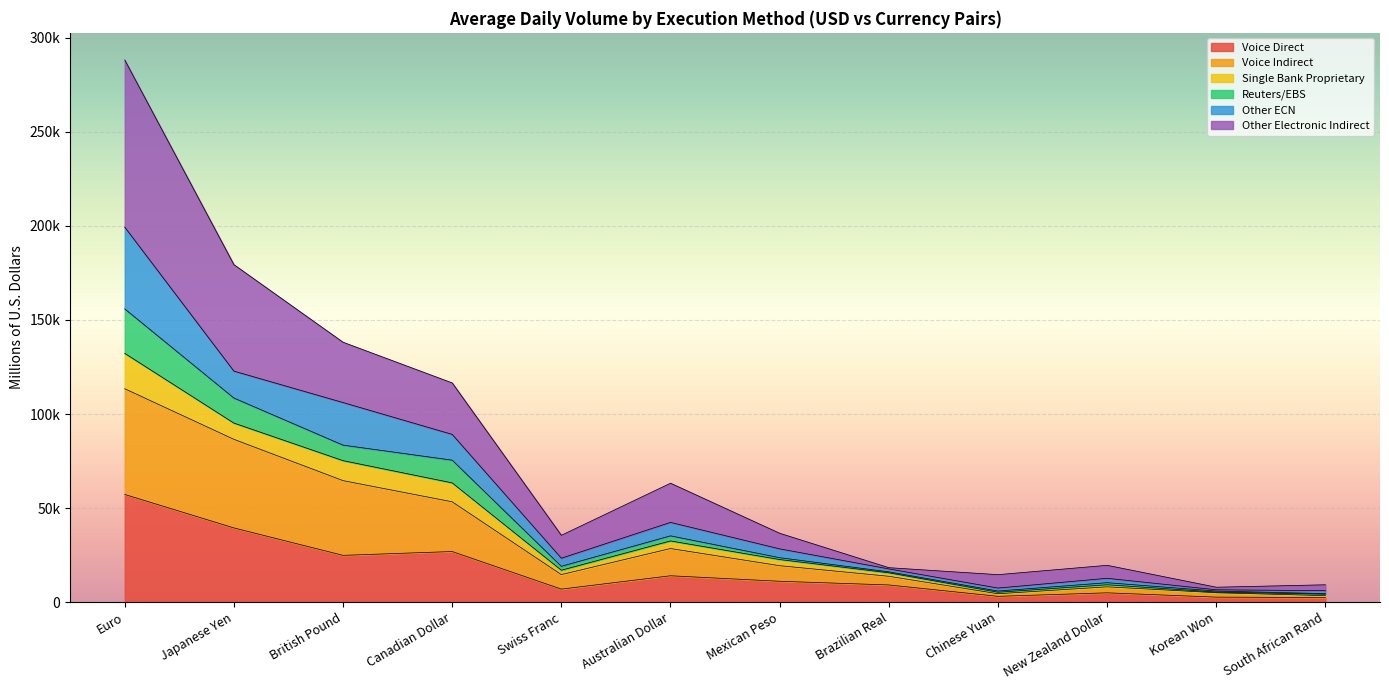

True or false: Voice Indirect and Voice Direct intersect in this chart.

False